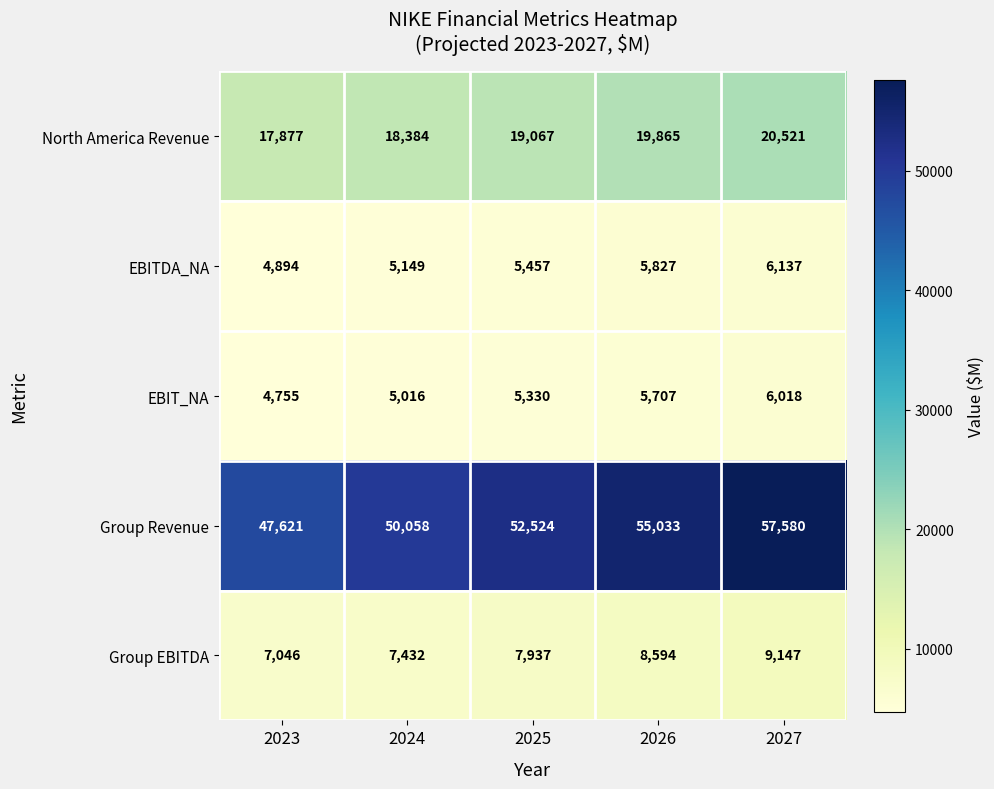

What is the smallest value displayed?

4755